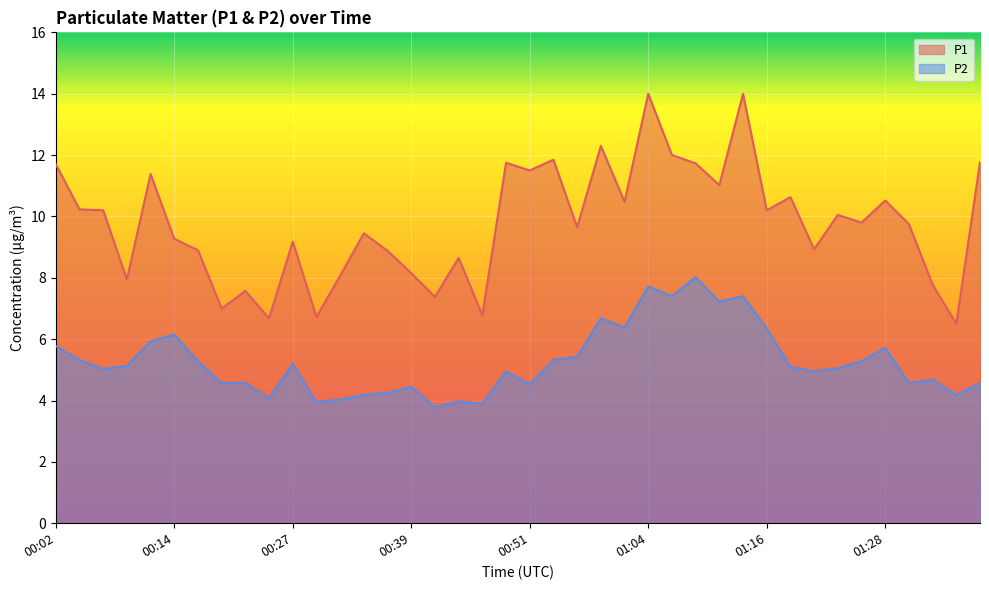

Between 00:37 and 00:56, which is larger?

00:56